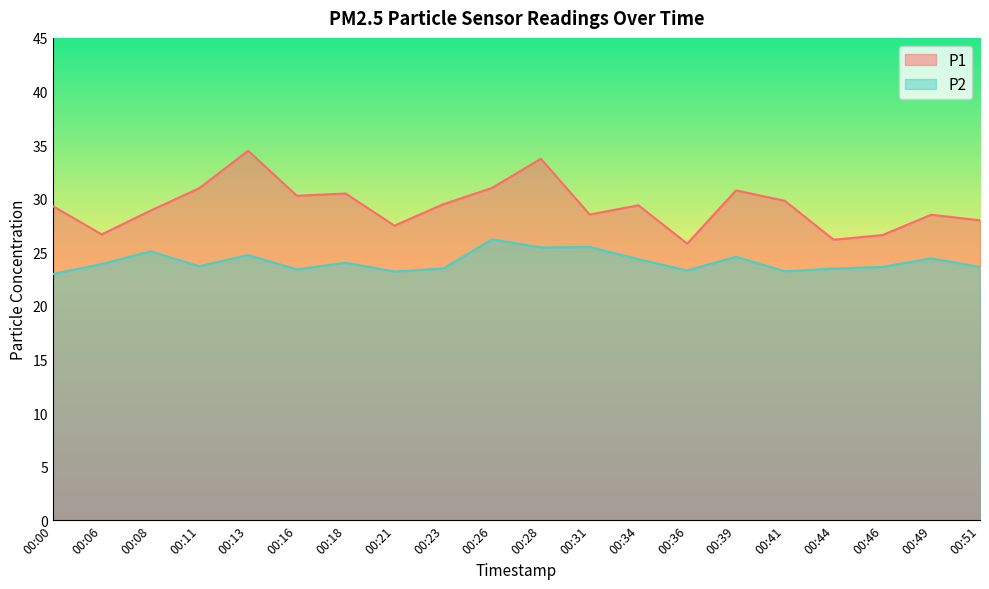

What is the difference between the maximum and second lowest values in the P1 series?

8.3